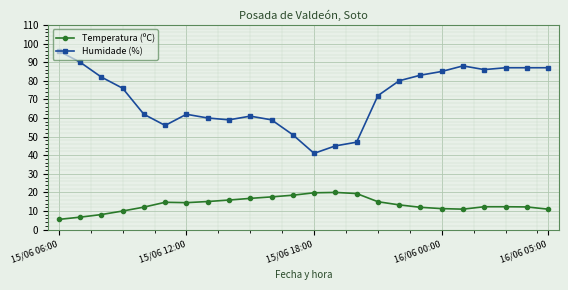

What is the average value of the Temperatura (ºC) series?

13.5